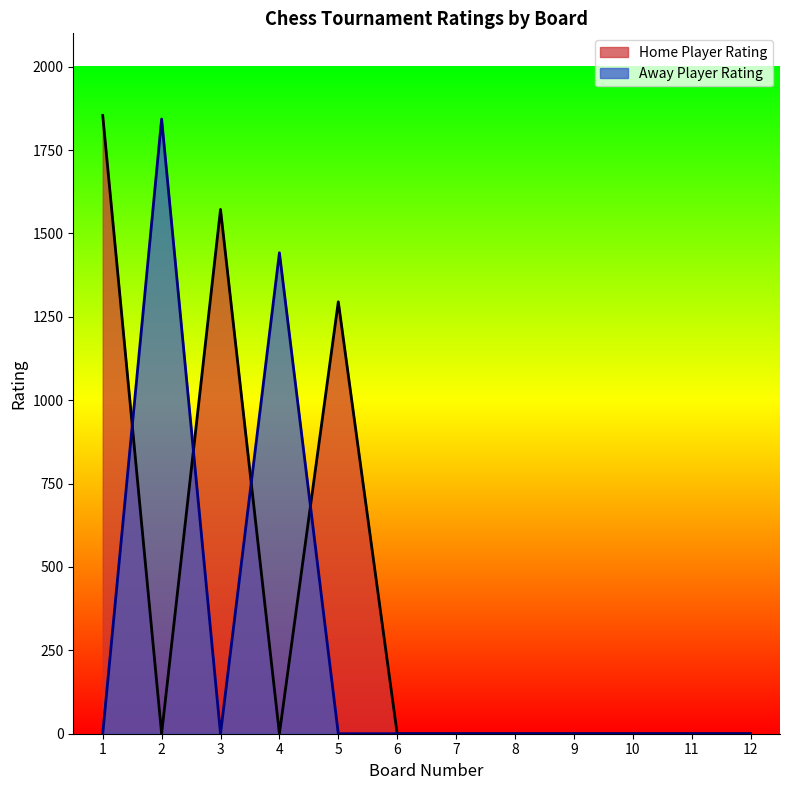

What is the highest value of the Home Player Rating series?

1854